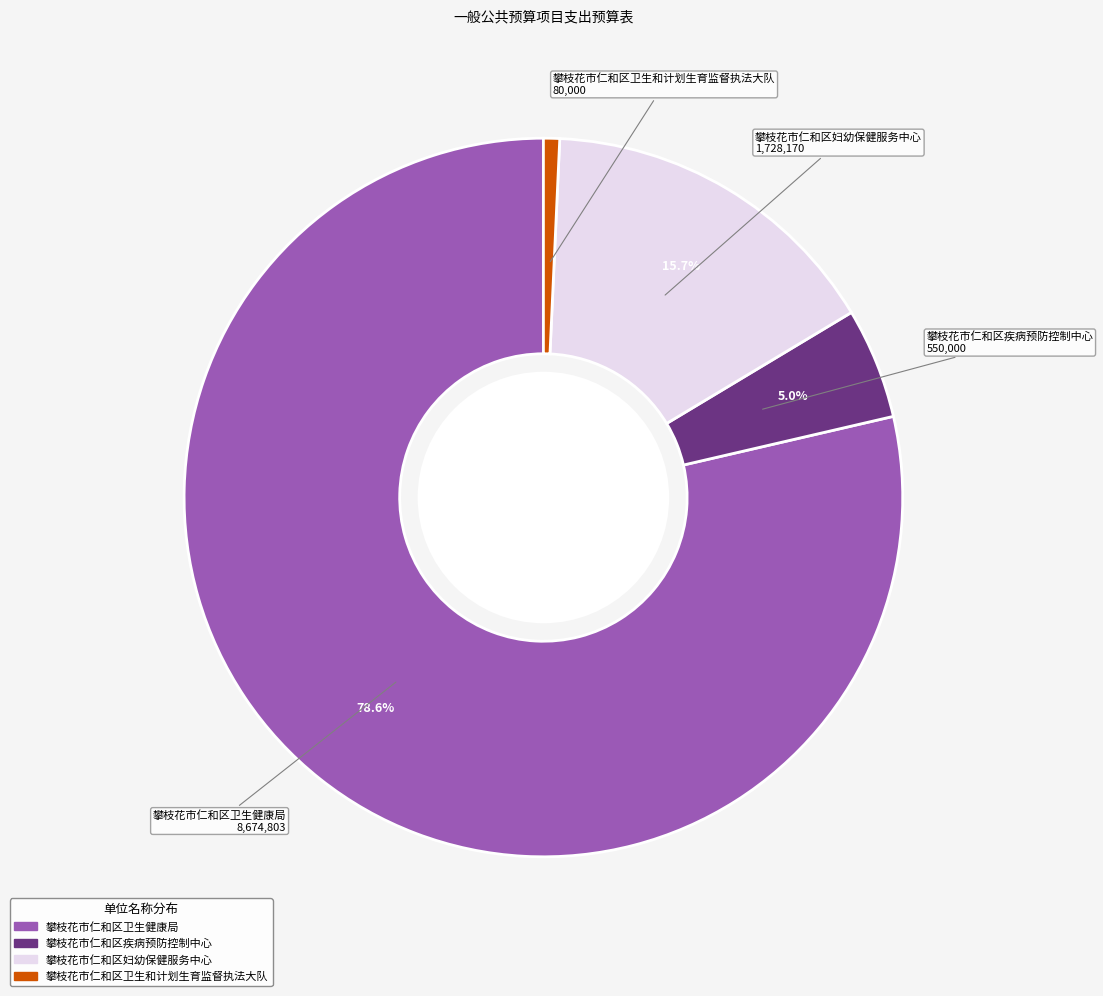

To the nearest percent, what portion does 攀枝花市仁和区妇幼保健服务中心 represent?

16%